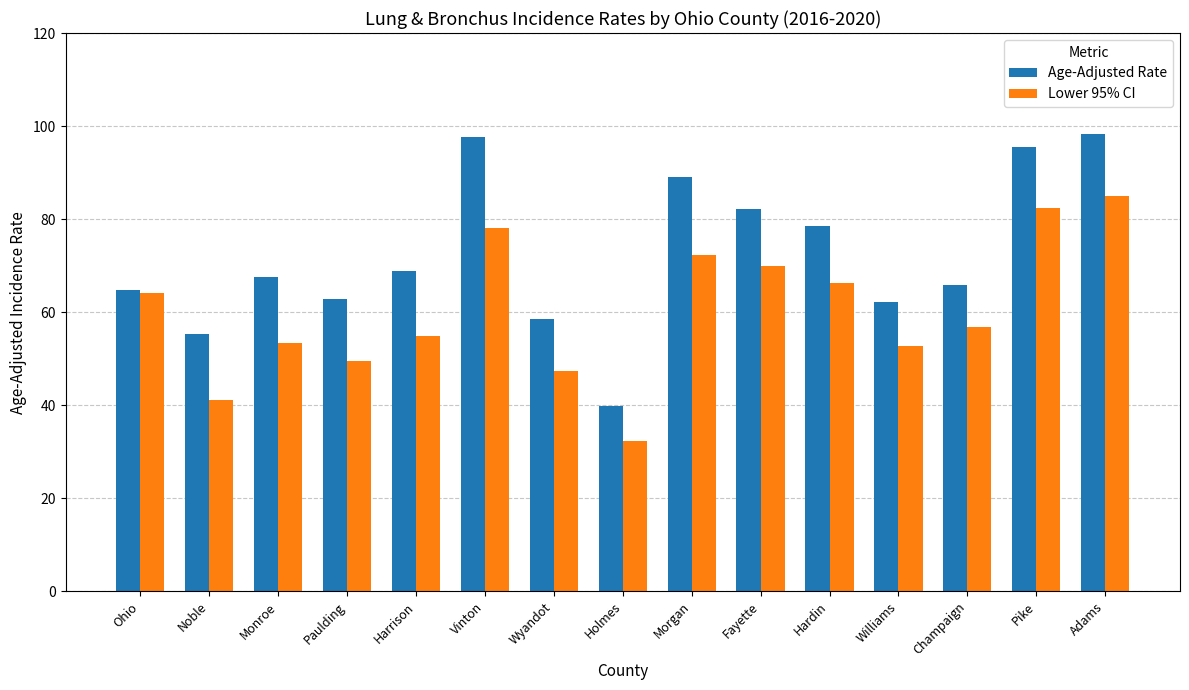

The Lower 95% CI series shows 17.2 at Williams. True or false?

False